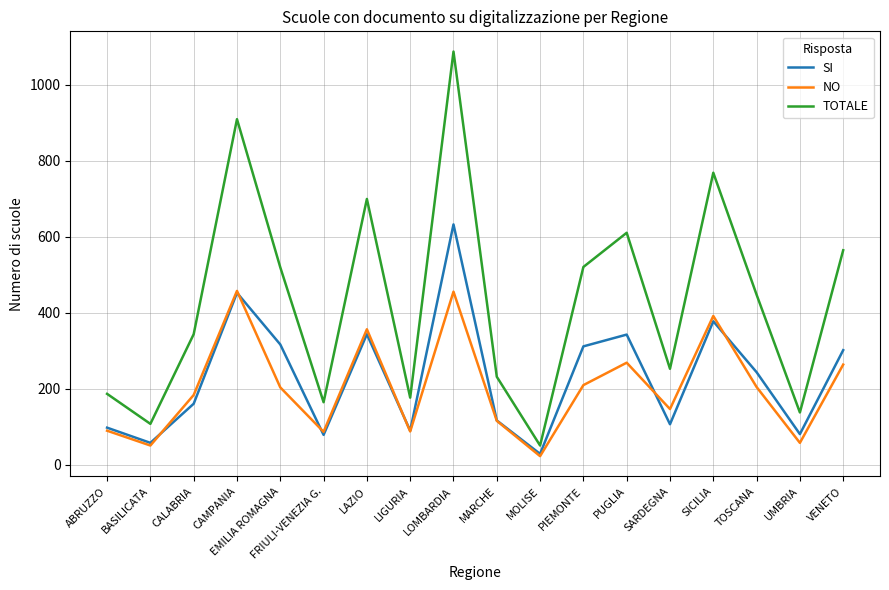

The TOTALE series shows 137 at UMBRIA. True or false?

True